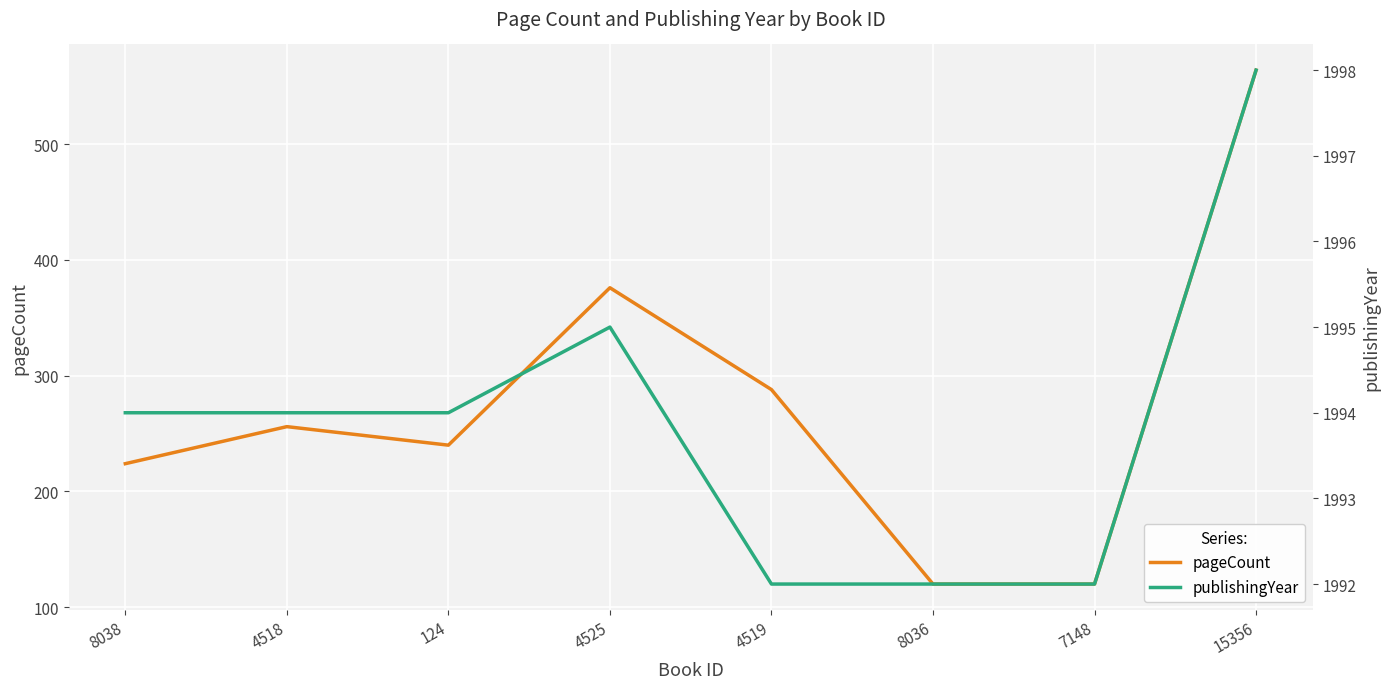

How many series are shown in this chart?

2